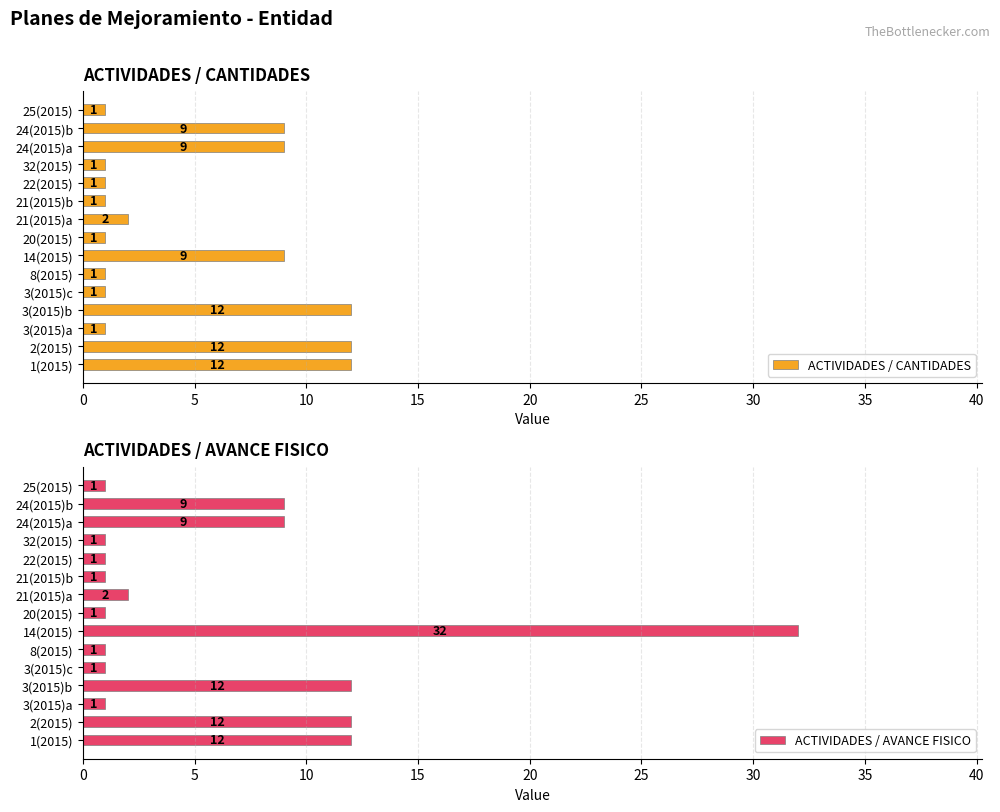

What is the average value of the ACTIVIDADES / CANTIDADES series?

5